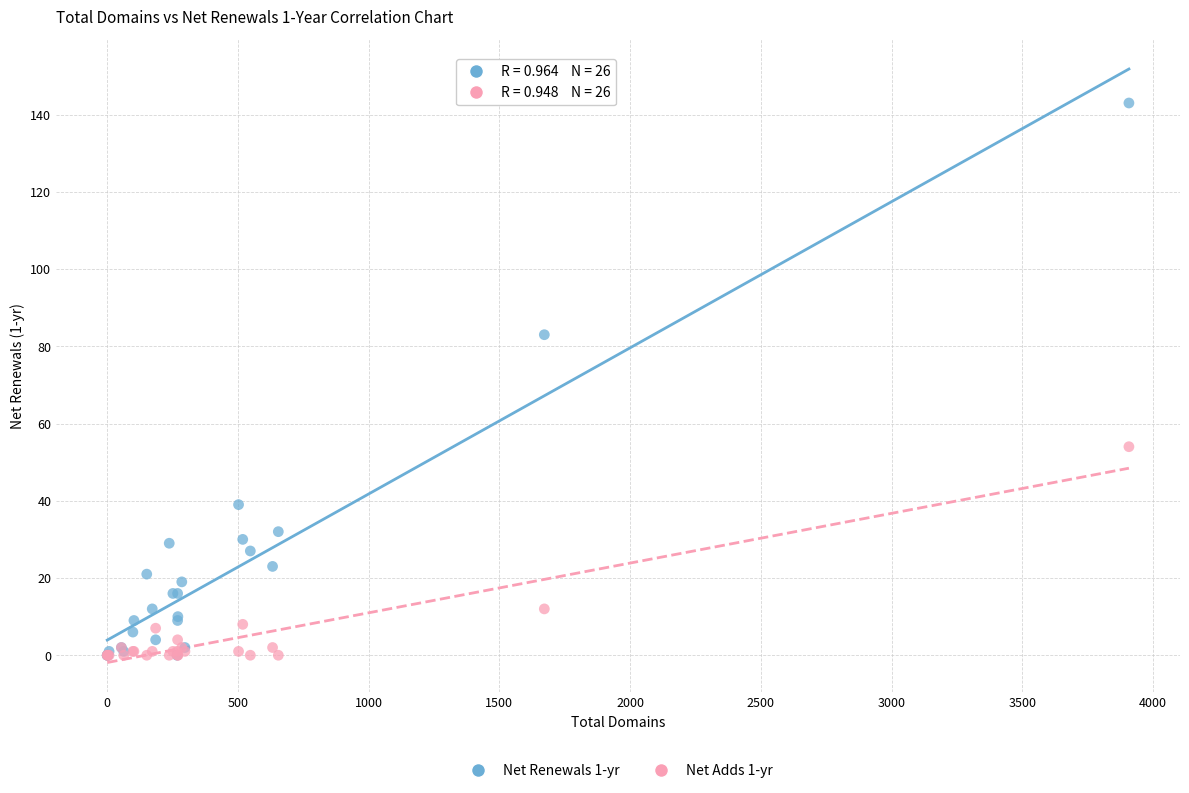

Across all series, what Y value is closest to 71?

83